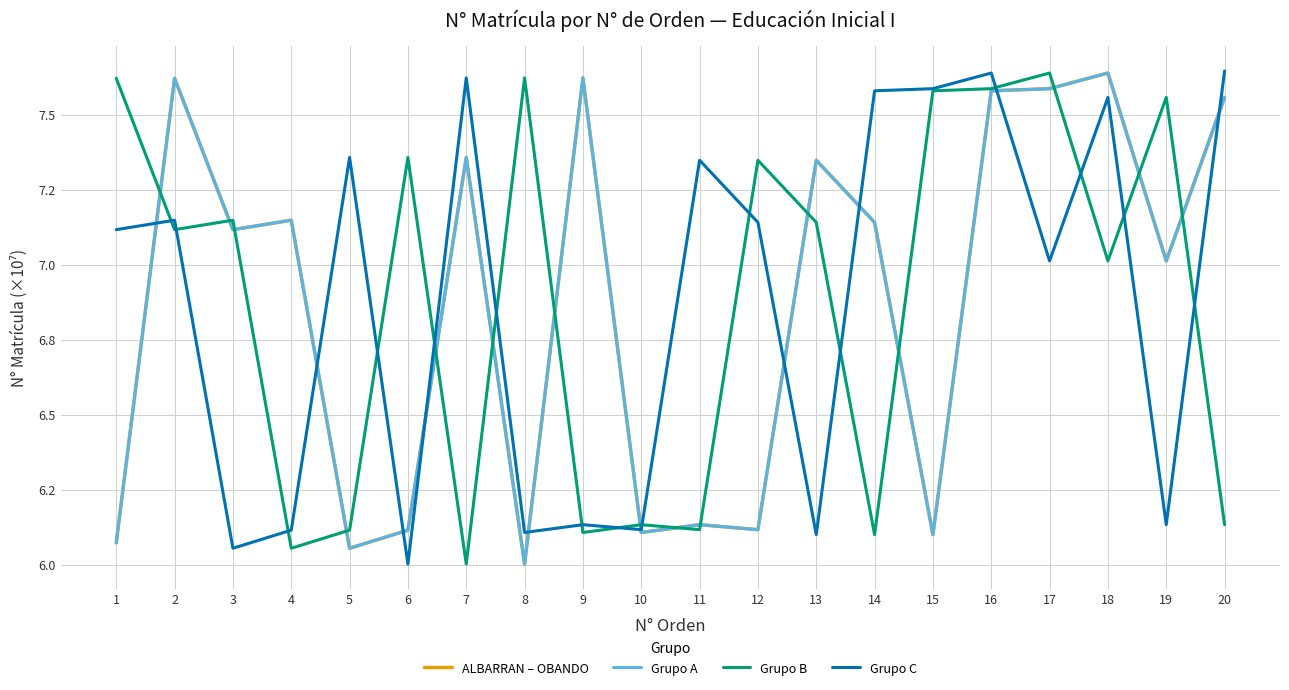

What is the value of the ALBARRAN – OBANDO point at the 8th from the left?

6.0